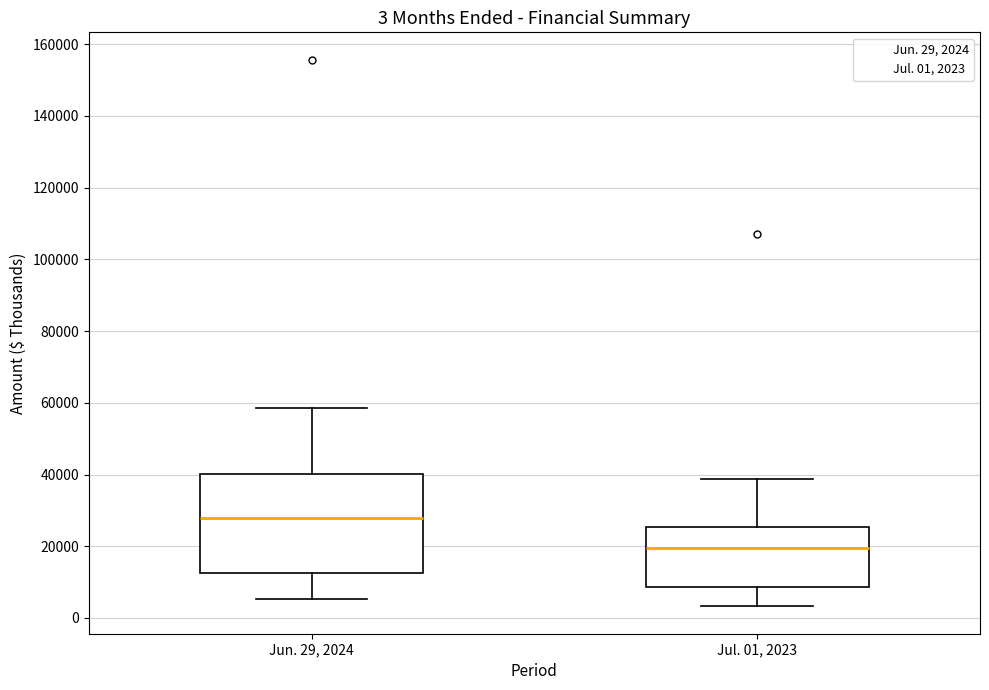

Which box has the highest median line?

Jun. 29, 2024